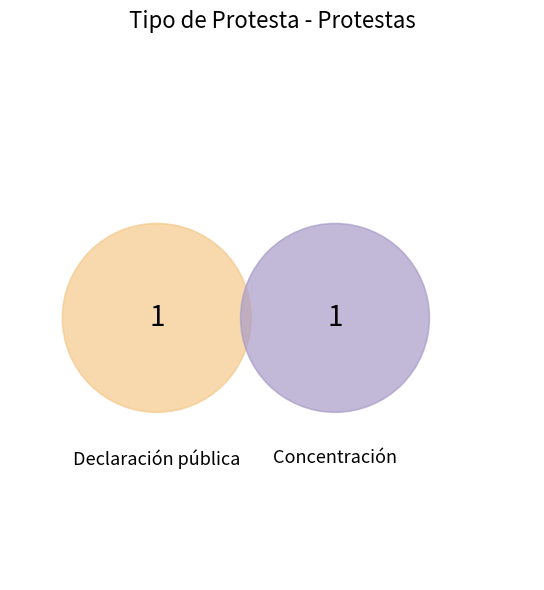

Rank the categories by value from highest to lowest.

Concentración, Declaración pública